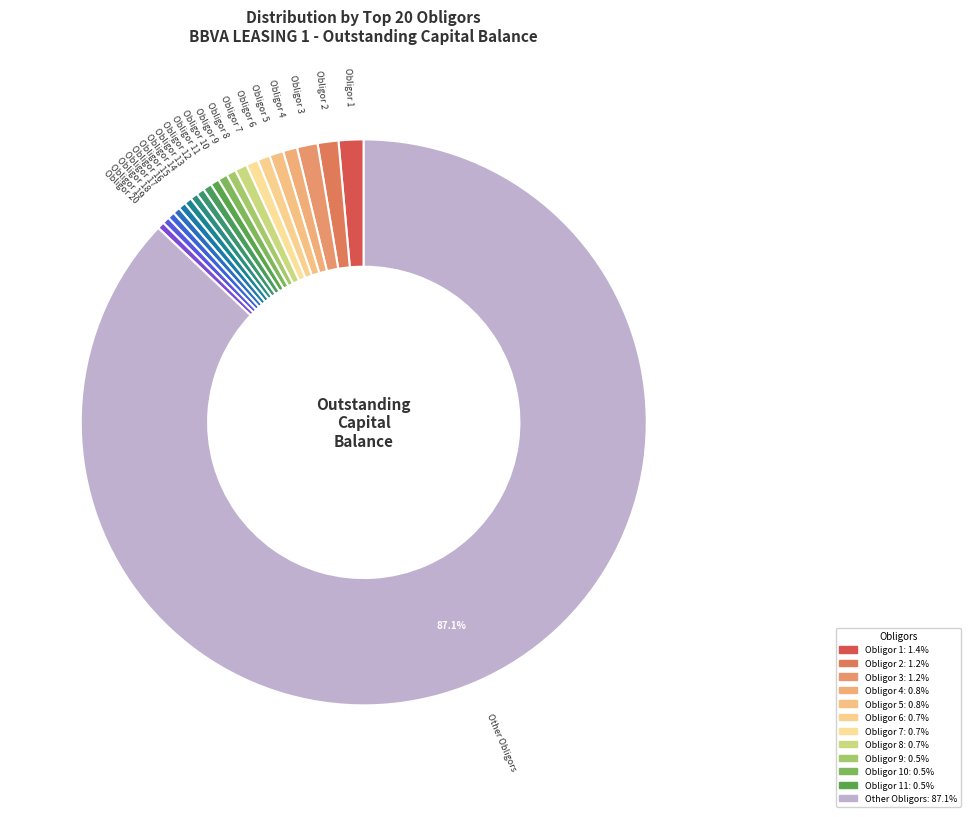

Count the number of slices in the pie.

21